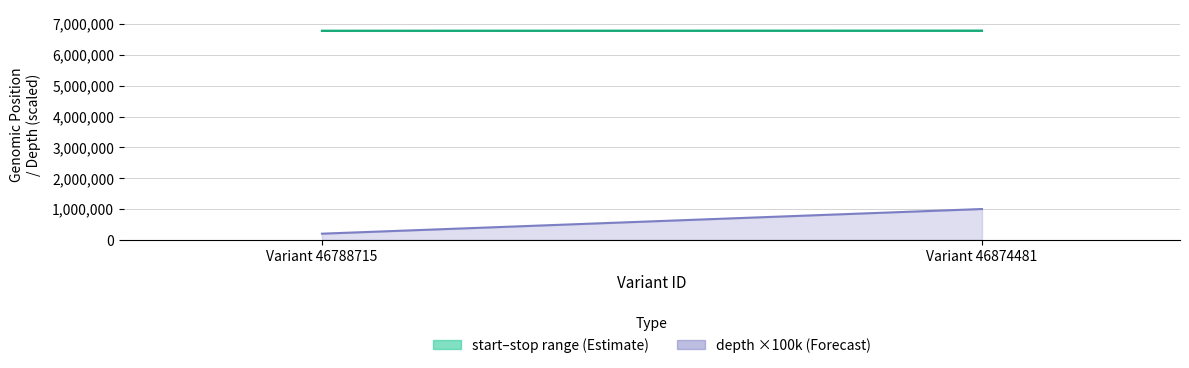

The stop series shows 10451312 at Variant 46874481. True or false?

False